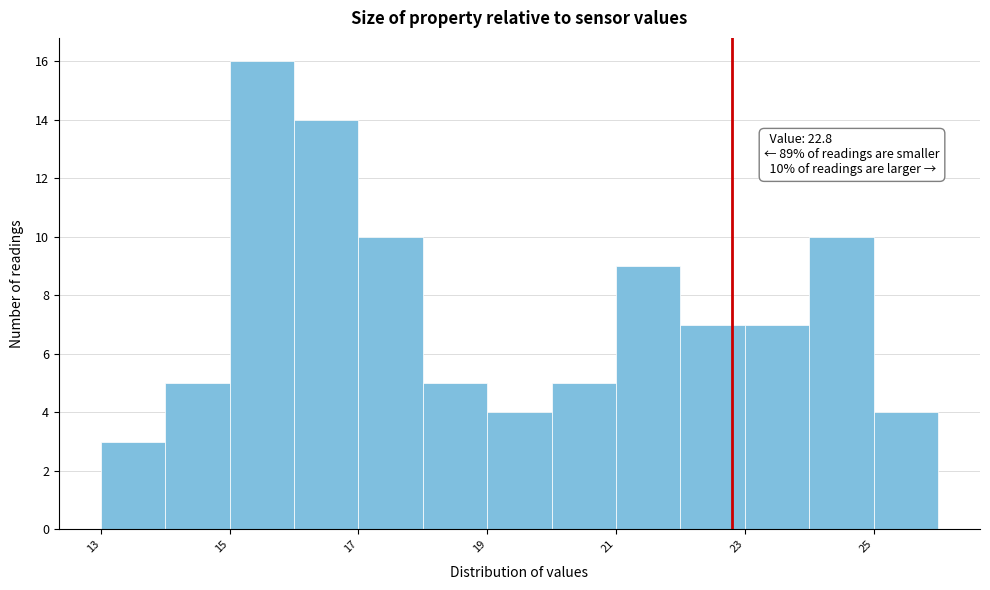

Over which range of the x-axis is the bar tallest?

15 to 16